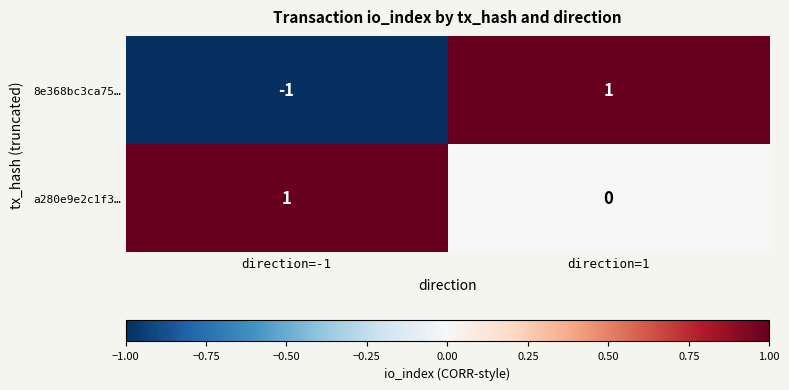

Count the number of categories in the chart.

2